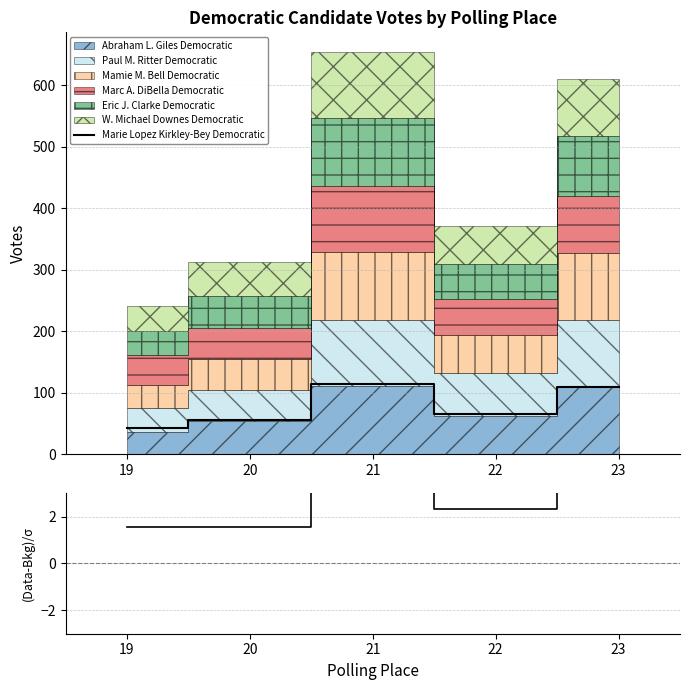

True or false: Marie Lopez Kirkley-Bey Democratic has a value of 90 at 20.

False